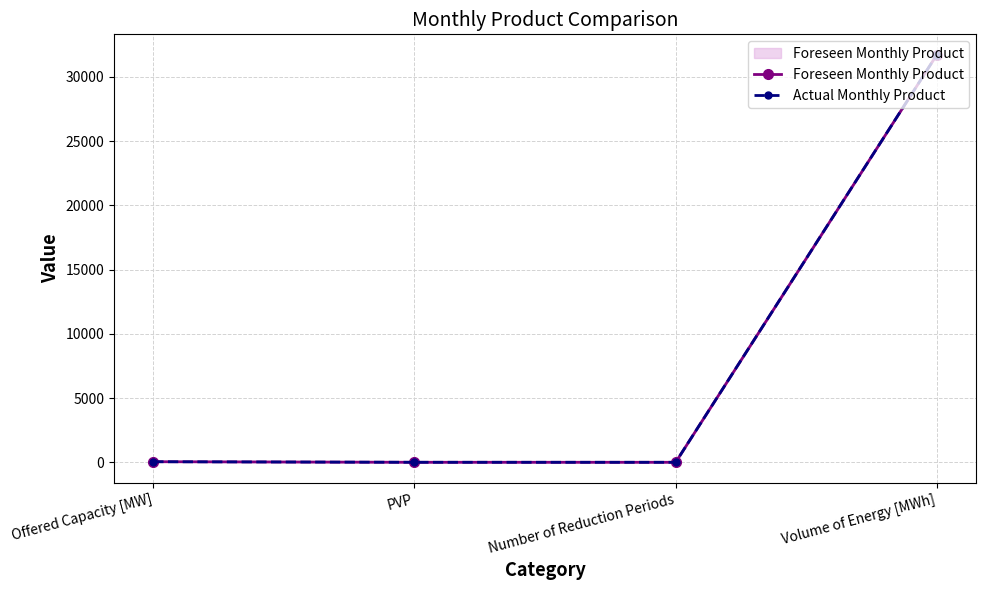

How many data points in Actual Monthly Product are less than 44?

2